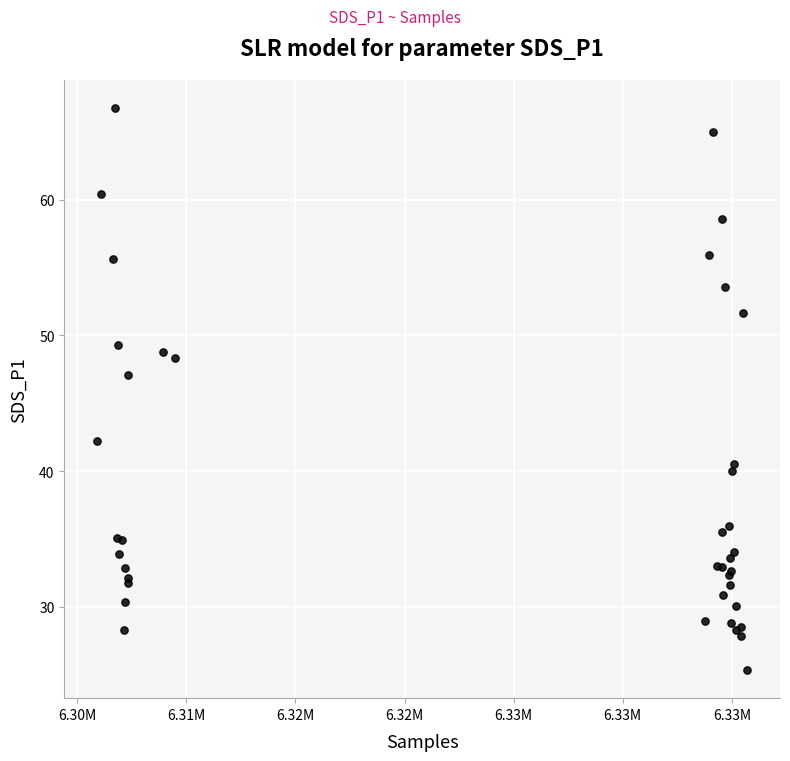

What Y value in the scatter plot is closest to 46?

47.1